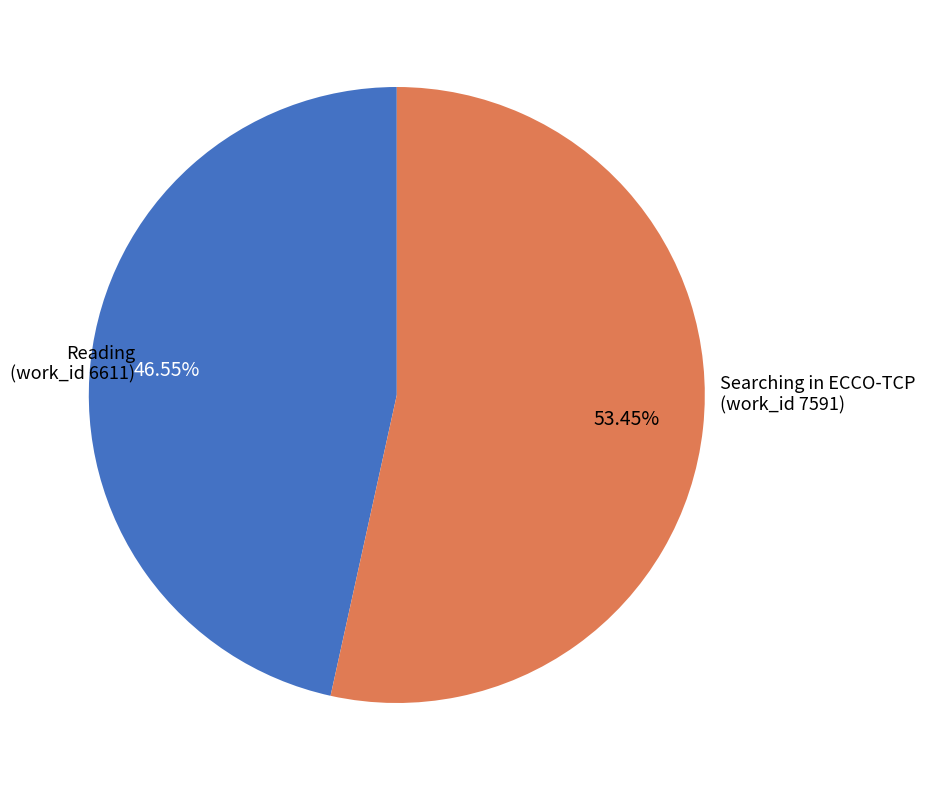

Is there a majority slice in this chart?

Yes